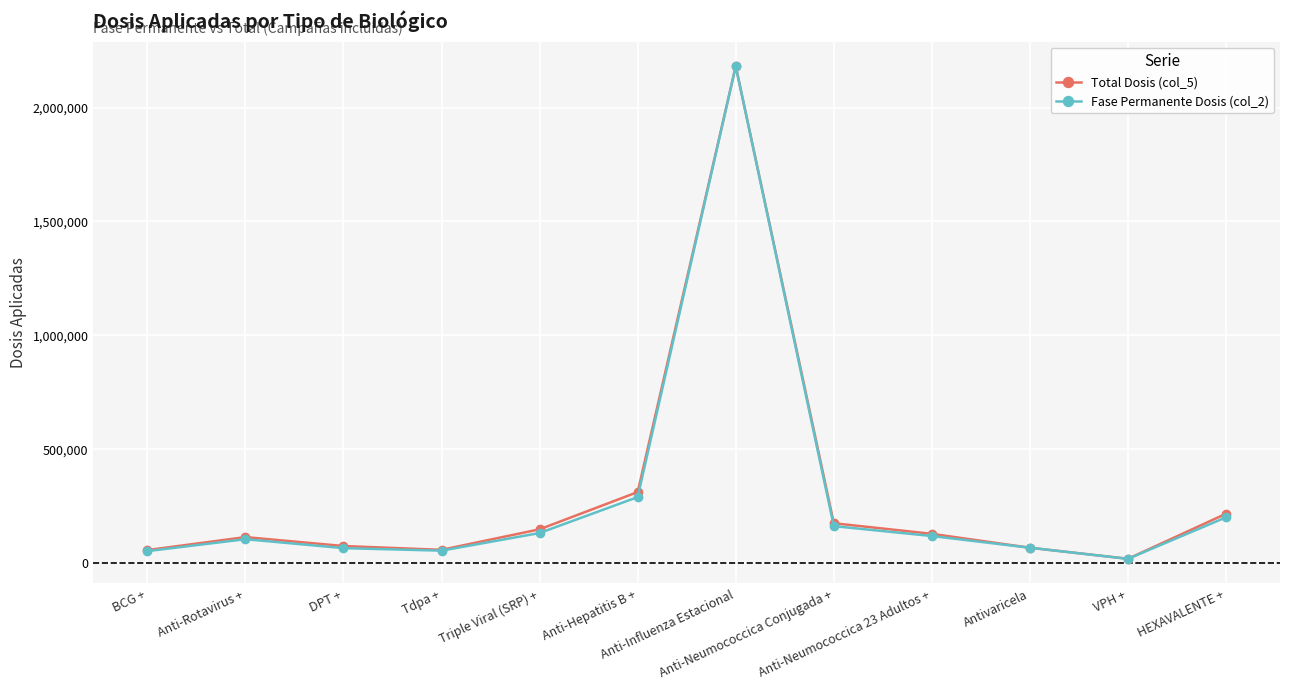

What is the greatest value displayed?

2181817